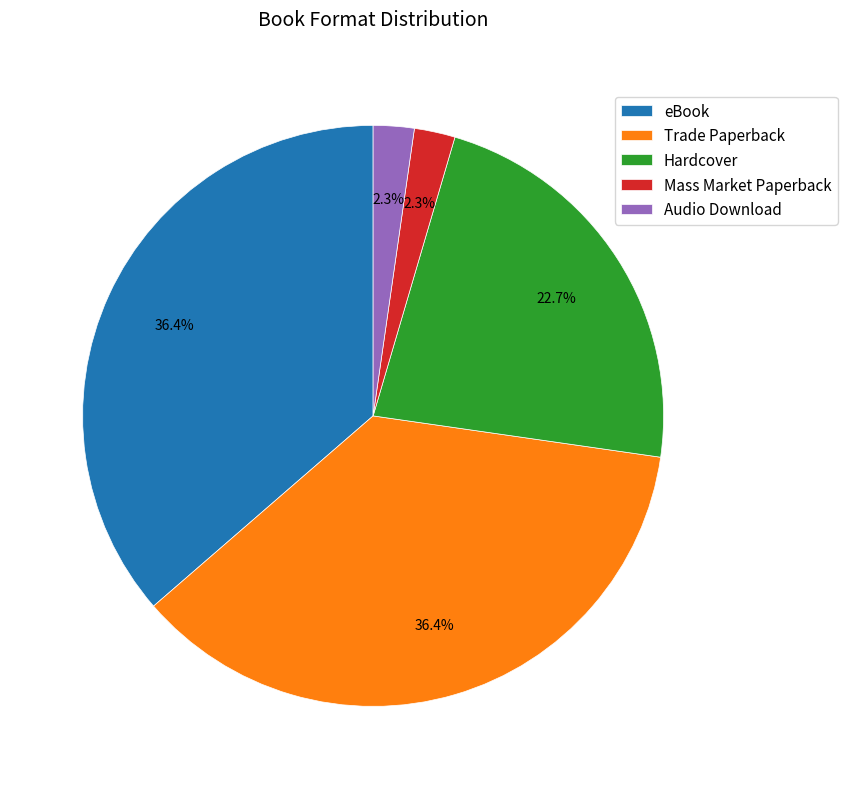

What portion of the pie excludes Hardcover?

77.3%